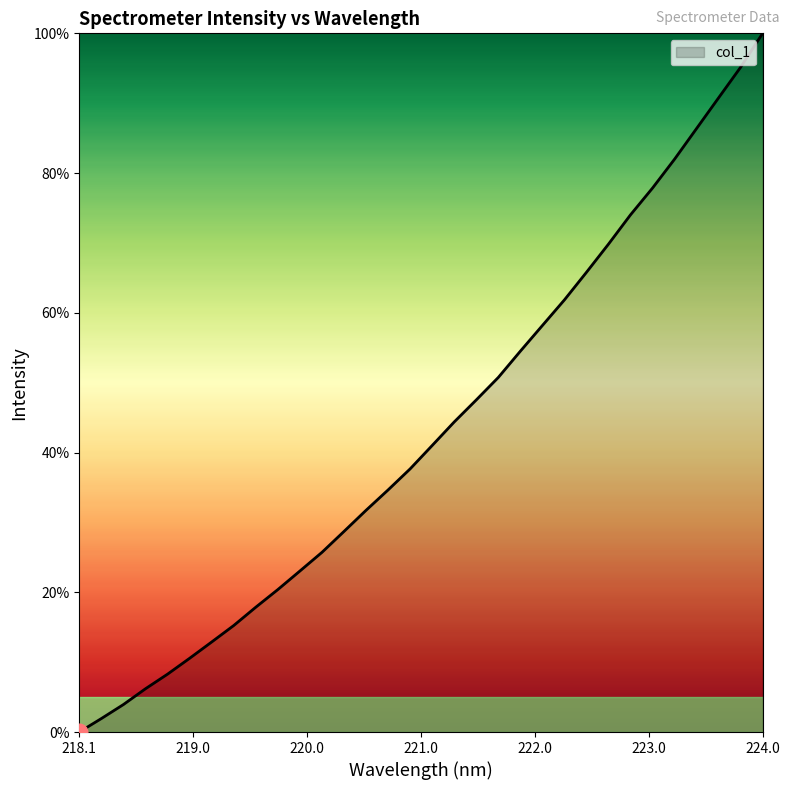

What is the greatest value displayed?

100.0